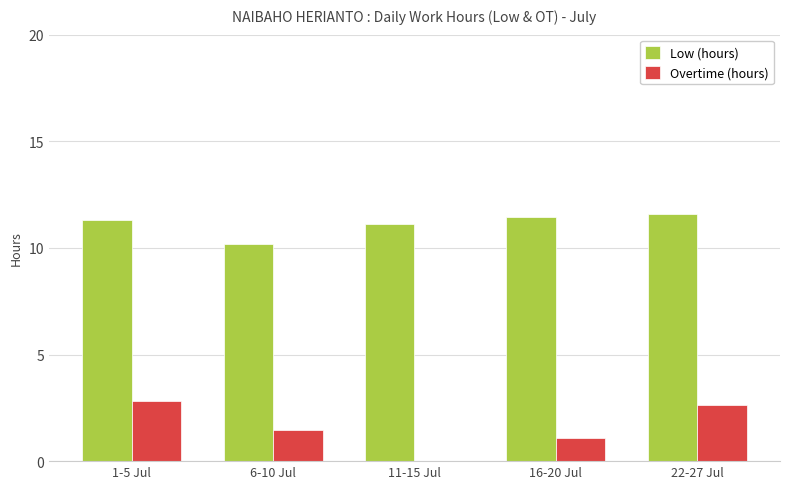

At which label does Low (hours) first exceed 11?

1-5 Jul